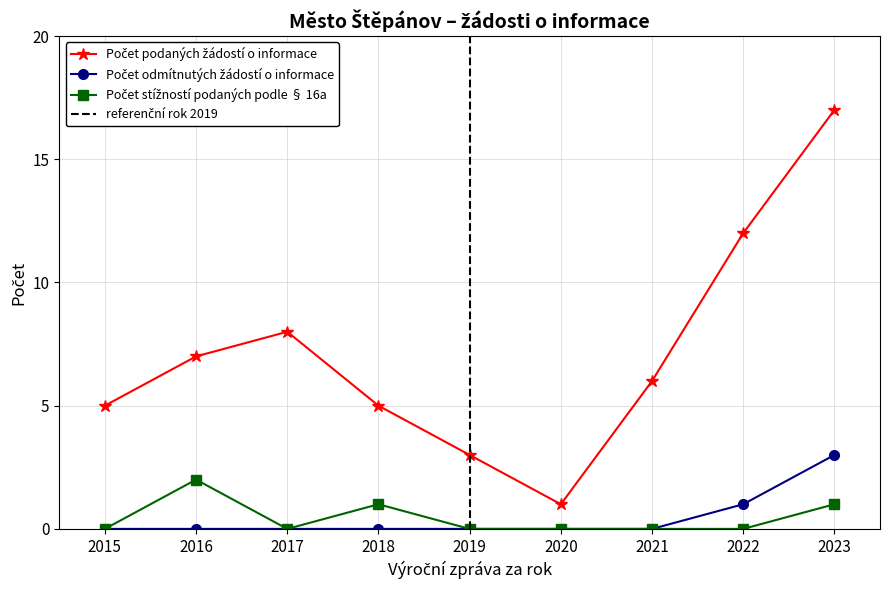

At how many categories does at least one series exceed 6?

4